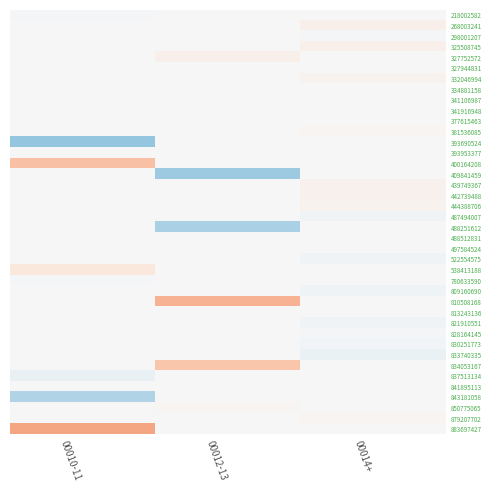

List the series in order of their peak value, highest first.

883697427, 810508168, 400164208, 834053167, 538413188, 268003241, 325508745, 327752572, 442739488, 439749367, 332046994, 444388706, 381536085, 850775065, 879207702, 218002582, 298001207, 327944831, 334881158, 341106987, 341916948, 377615463, 393690524, 393953377, 409841459, 487494007, 488251612, 488512831, 497584524, 522554575, 780633590, 809160690, 813243136, 821910551, 828164145, 830251773, 833740335, 837513134, 841895113, 843181058